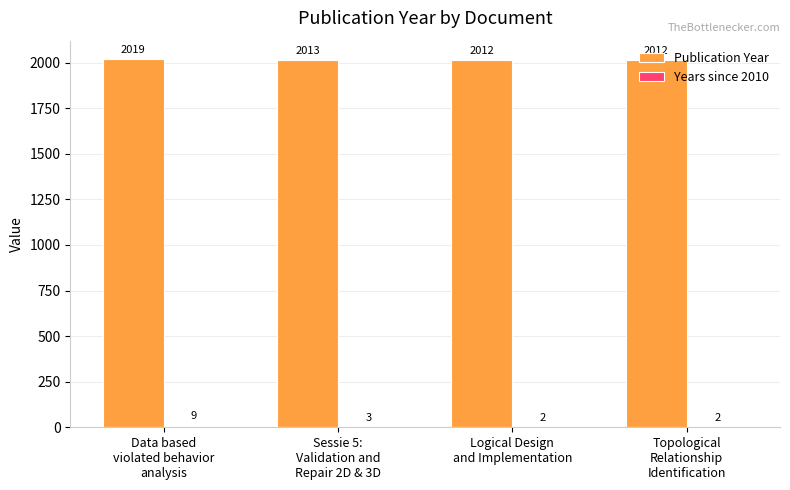

Which series has the largest total across all categories?

Publication Year